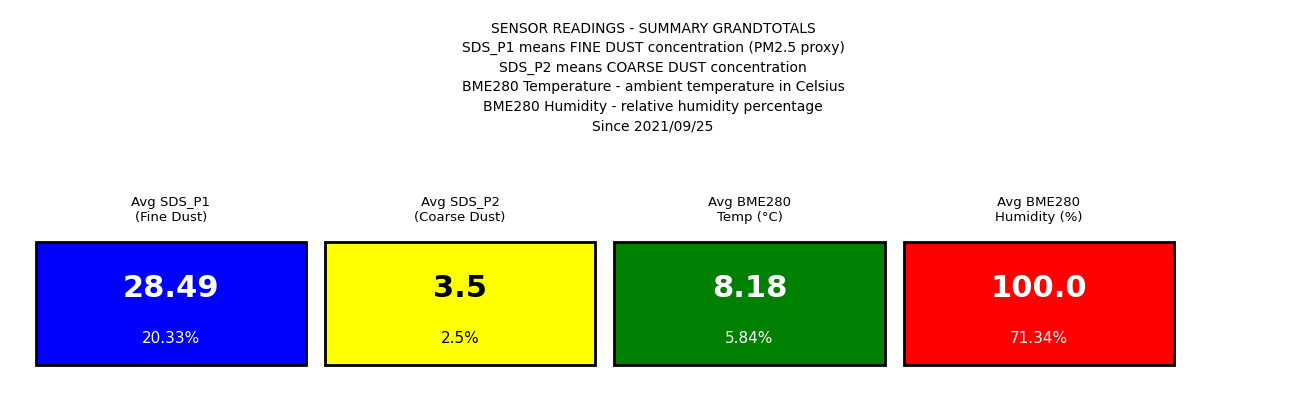

What is the sum of all BME280_humidity values?

4000.0